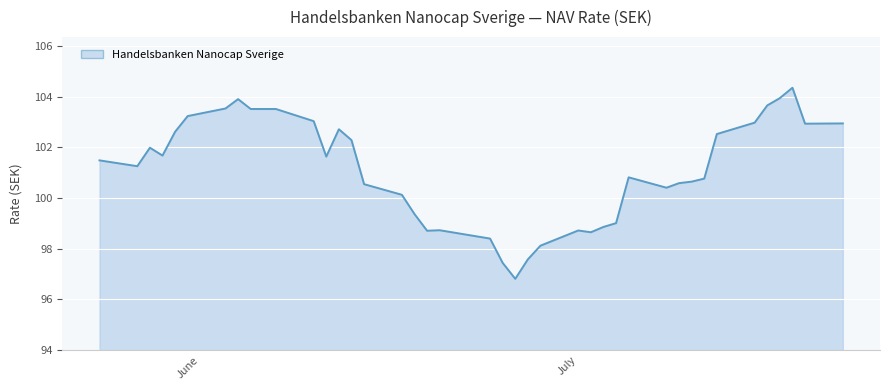

What is the greatest value displayed?

104.4